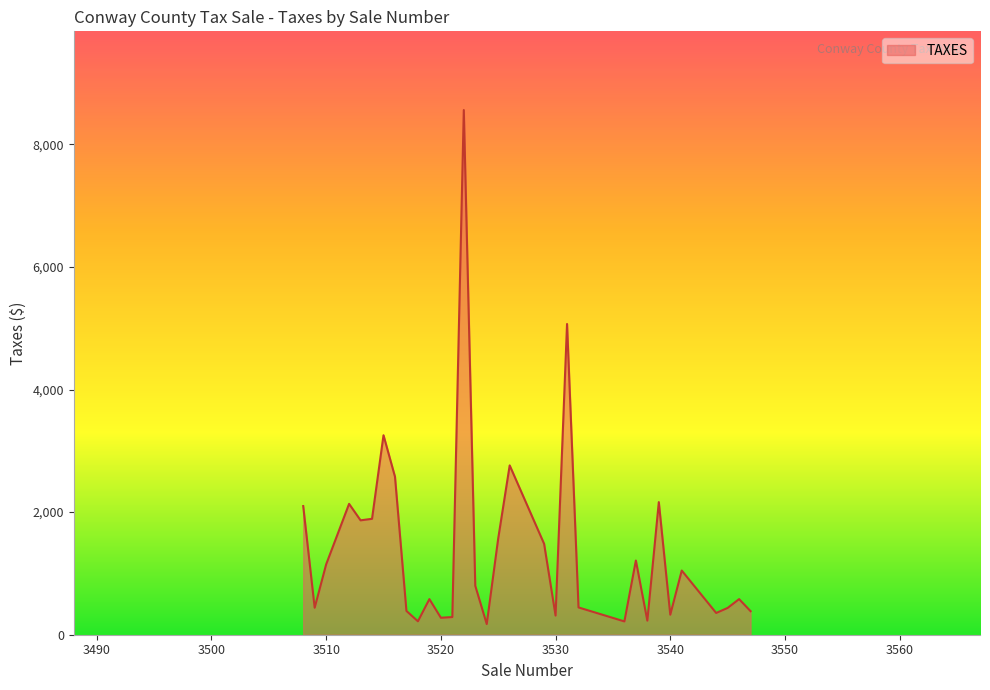

How many values are below 798?

16